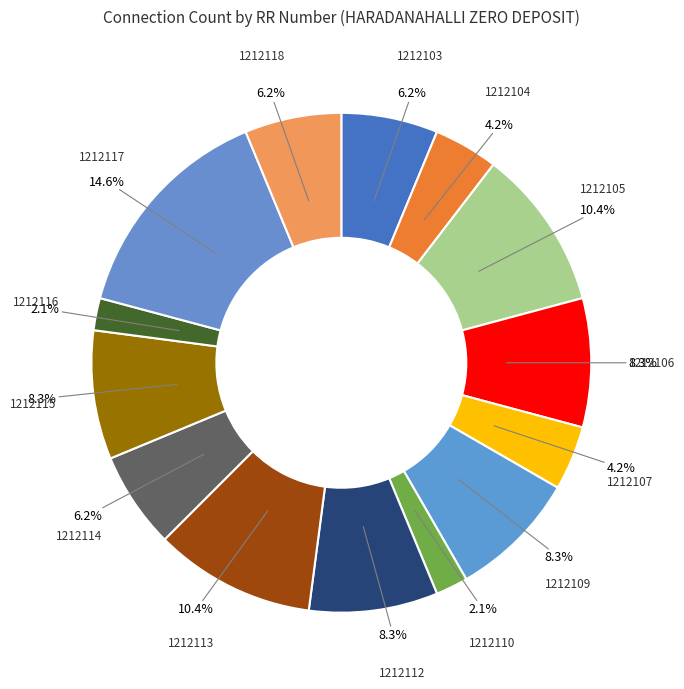

To the nearest percent, what is the average slice percentage?

7%